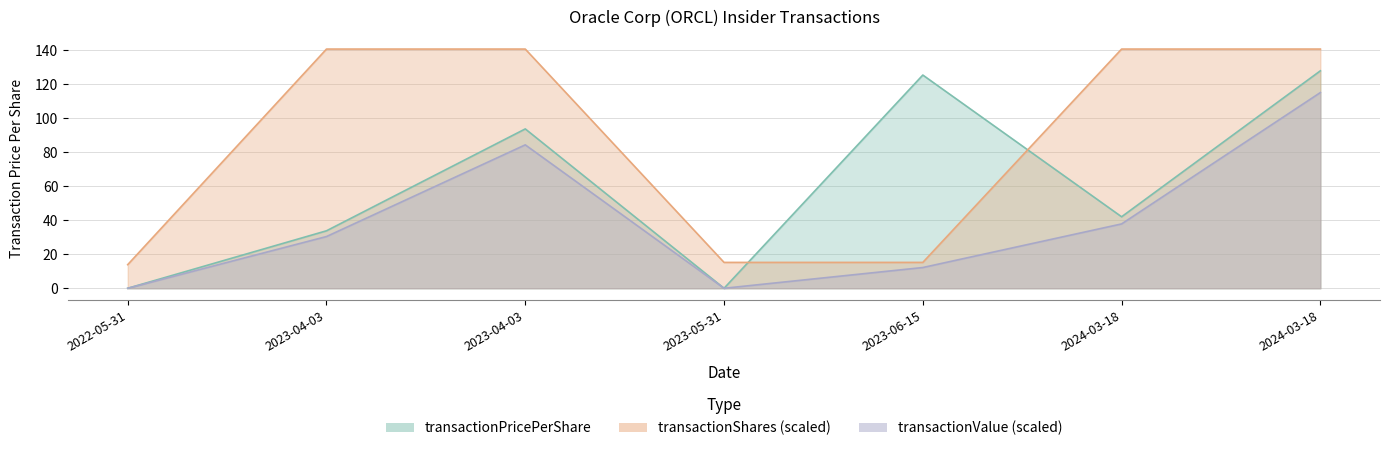

Does the chart have visible grid lines?

Yes